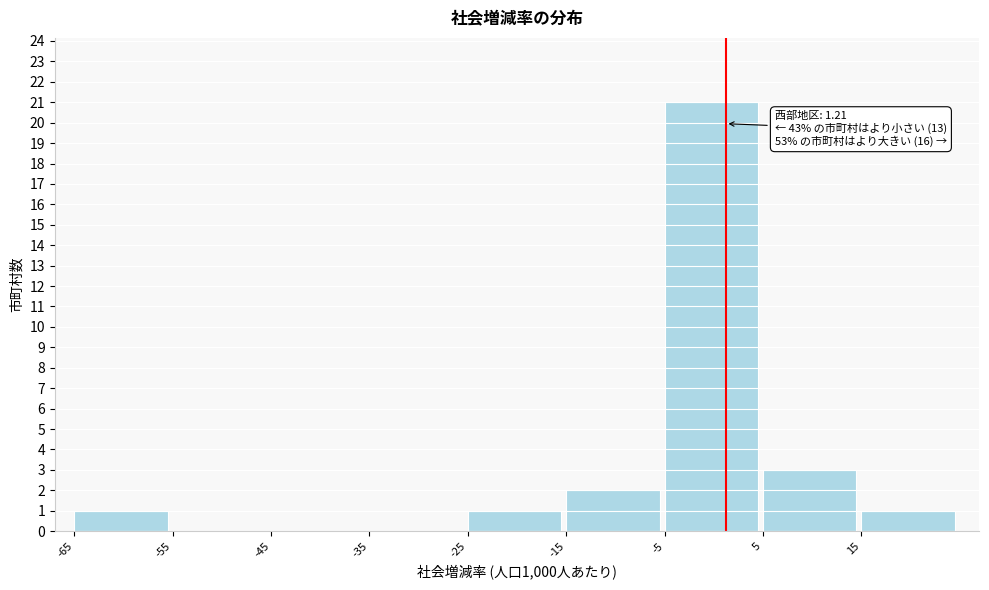

Over which range of the x-axis is the bar tallest?

-5 to 5